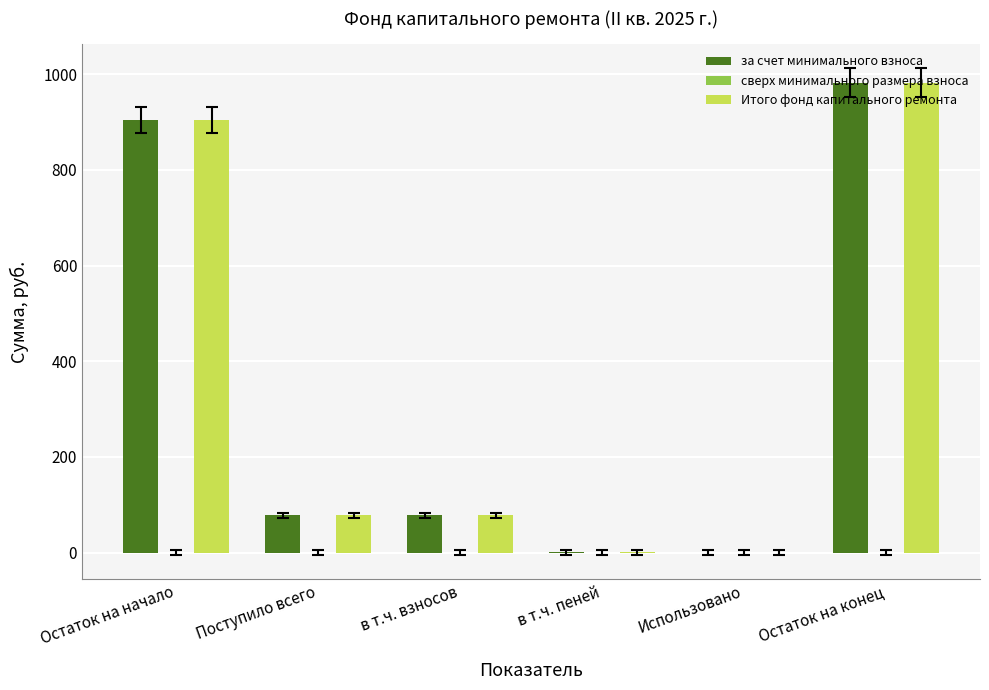

True or false: за счет минимального взноса has a value of 1193.1 at Остаток на начало.

False